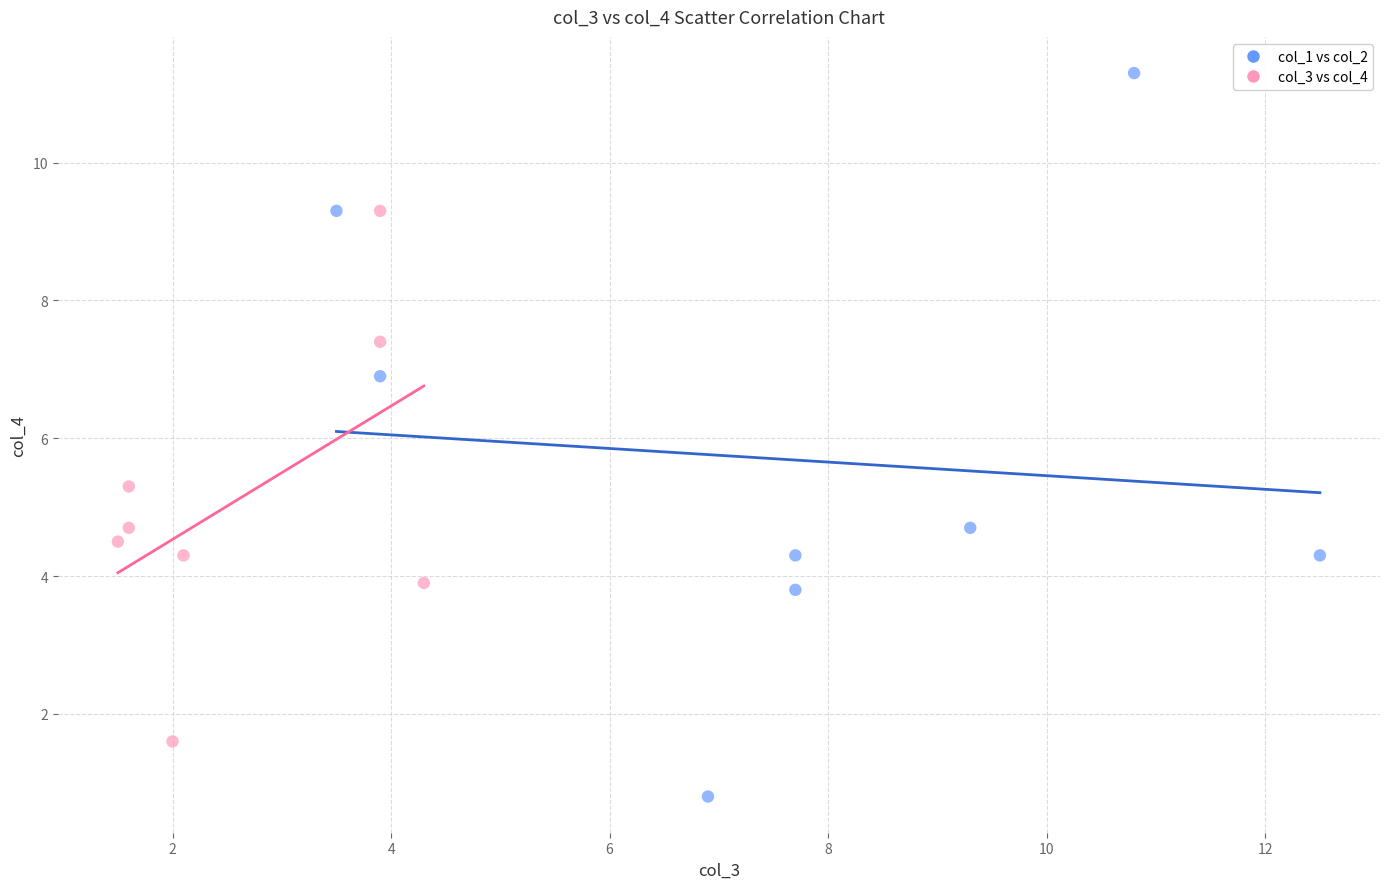

Which series has the widest spread of Y values?

col_1 vs col_2